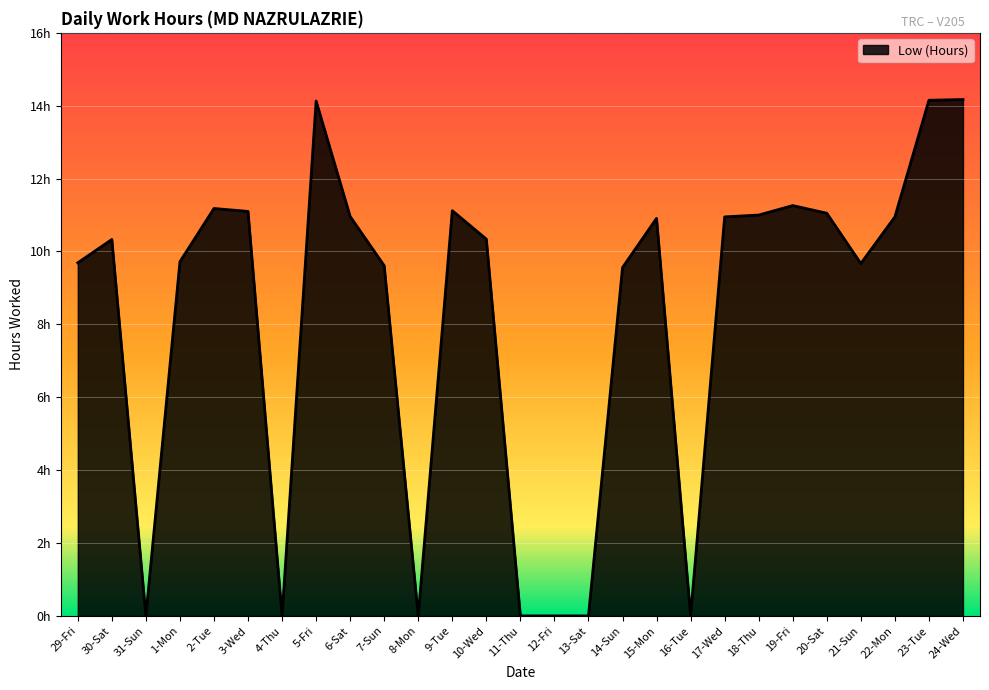

Is this an area chart (filled region under the line)?

Yes